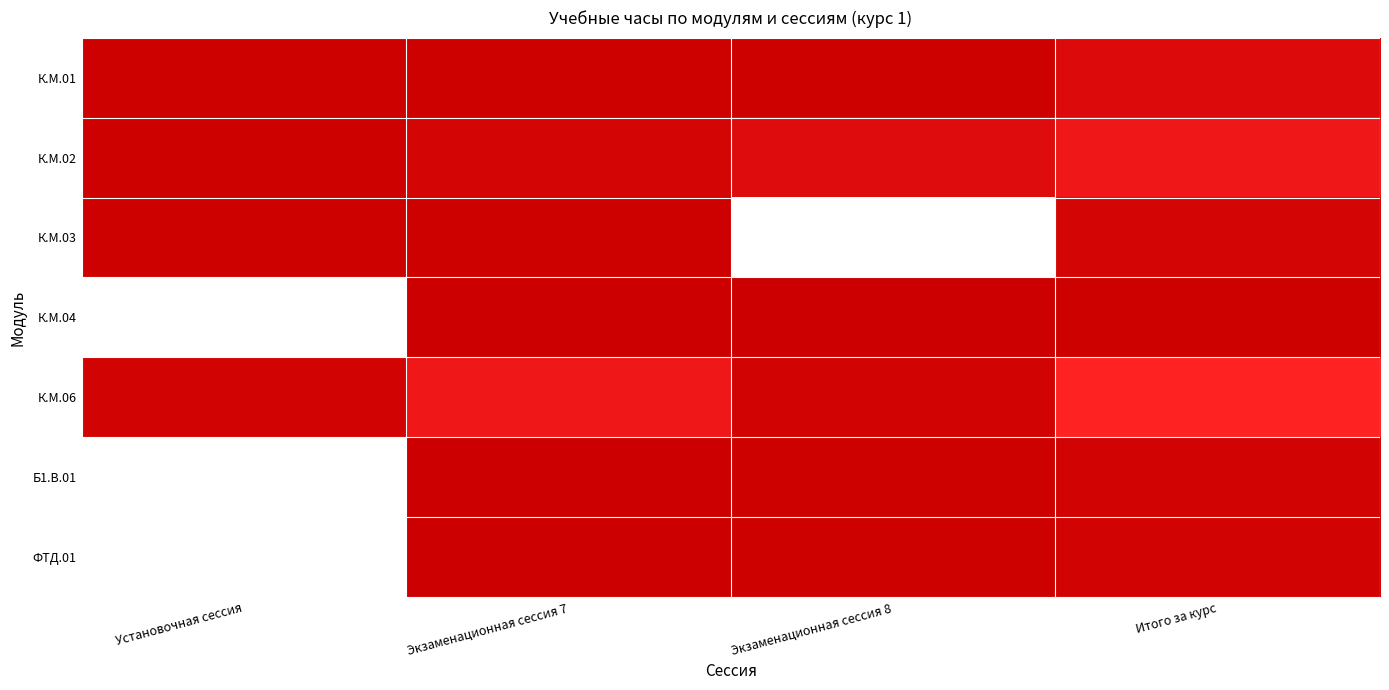

Is it true that К.М.06 equals 504.0 at Экзаменационная сессия 7?

True